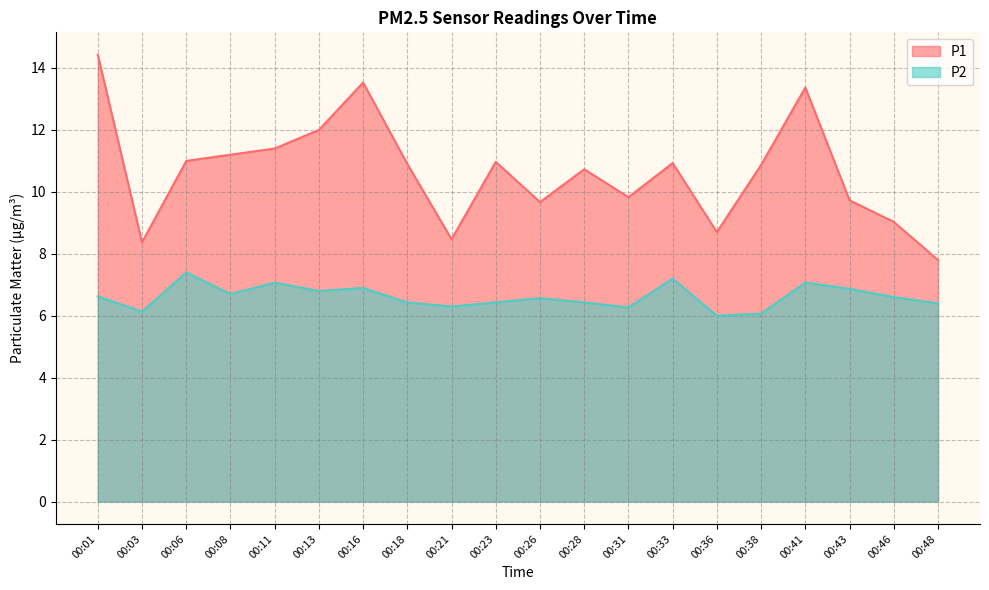

The value of P2 at 00:08 is 2.9. True or false?

False